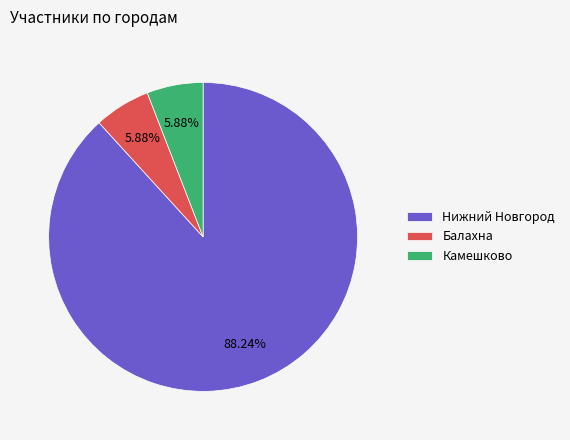

To the nearest percent, what is the difference between the largest and smallest slice percentages?

82%